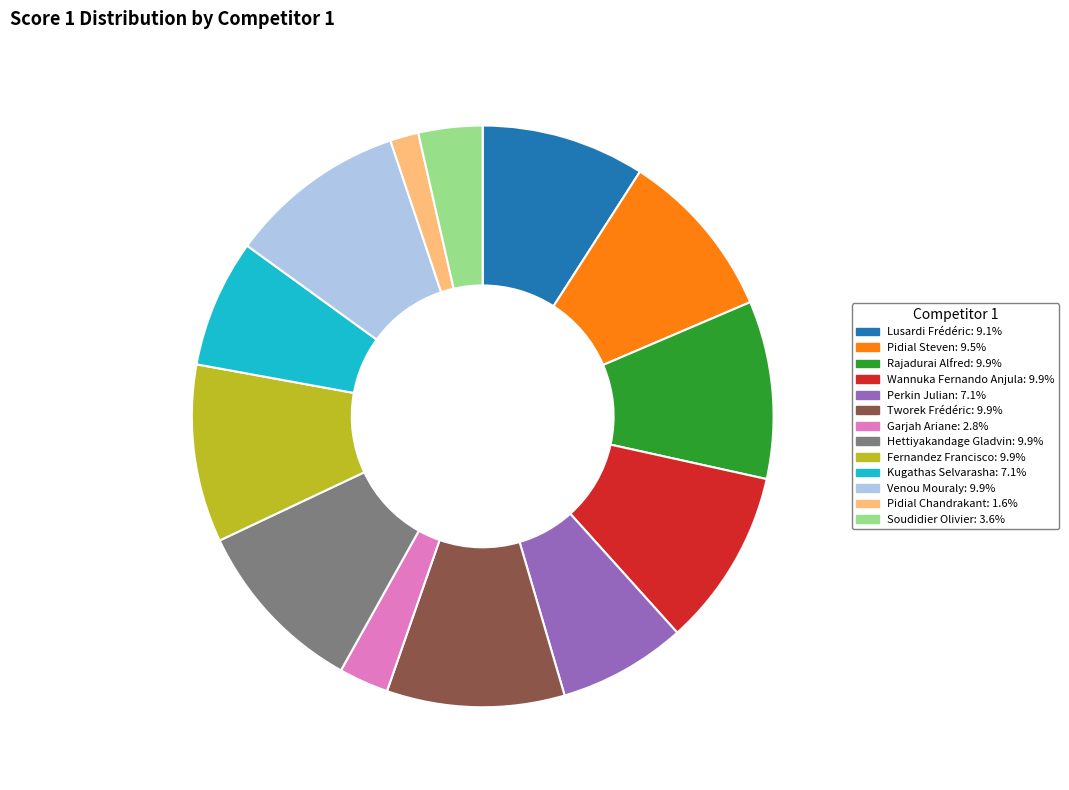

How many slices are in this pie chart?

13